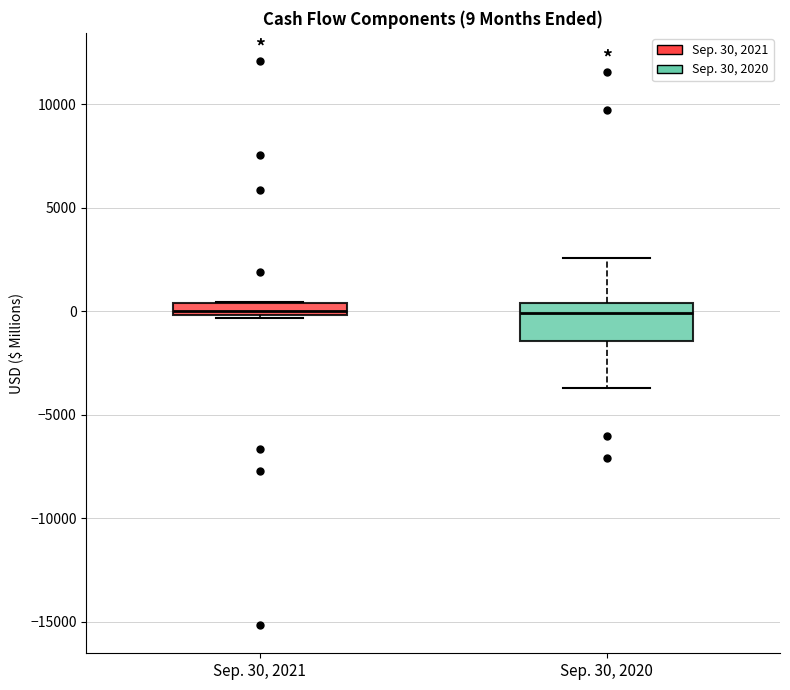

Which box is the tallest, from its lower edge to its upper edge?

Sep. 30, 2020